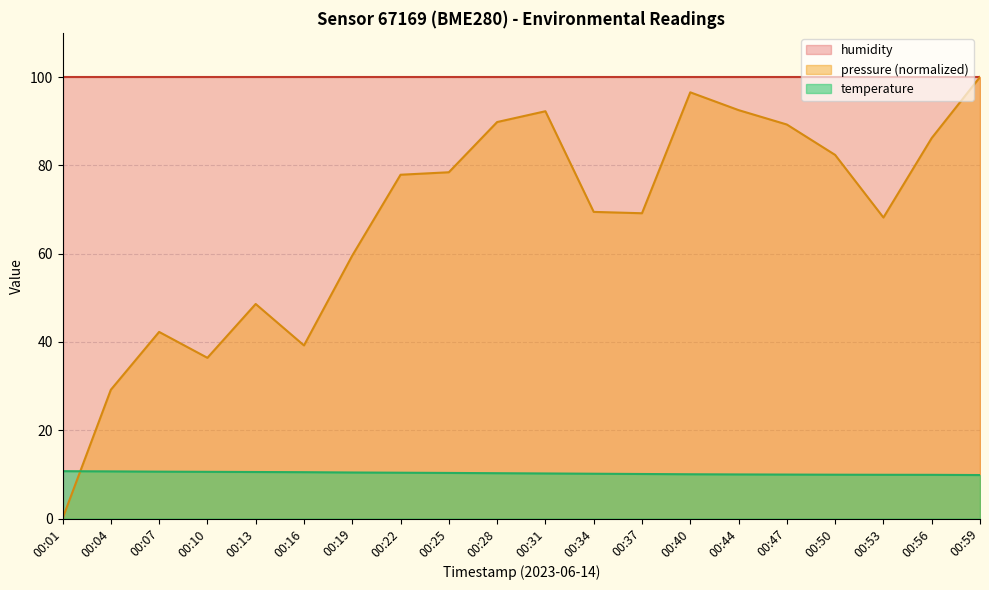

The value of temperature at 00:28 is 15.4. True or false?

False